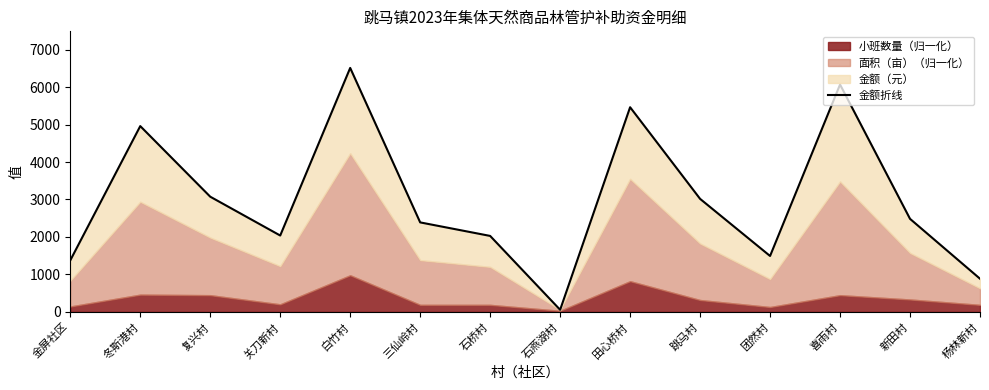

Where does the data first go above 2483?

冬斯港村